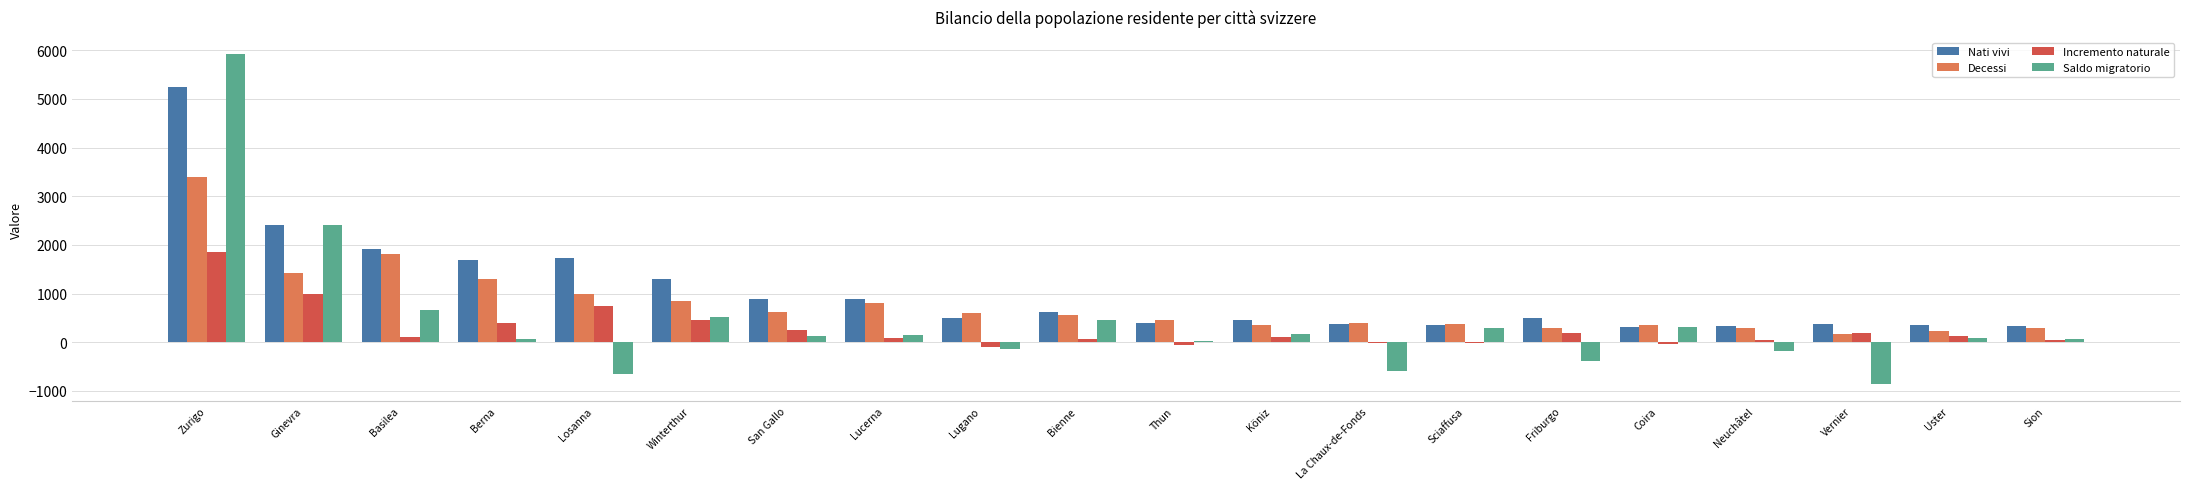

Is it true that Saldo migratorio equals 286 at Sciaffusa?

True